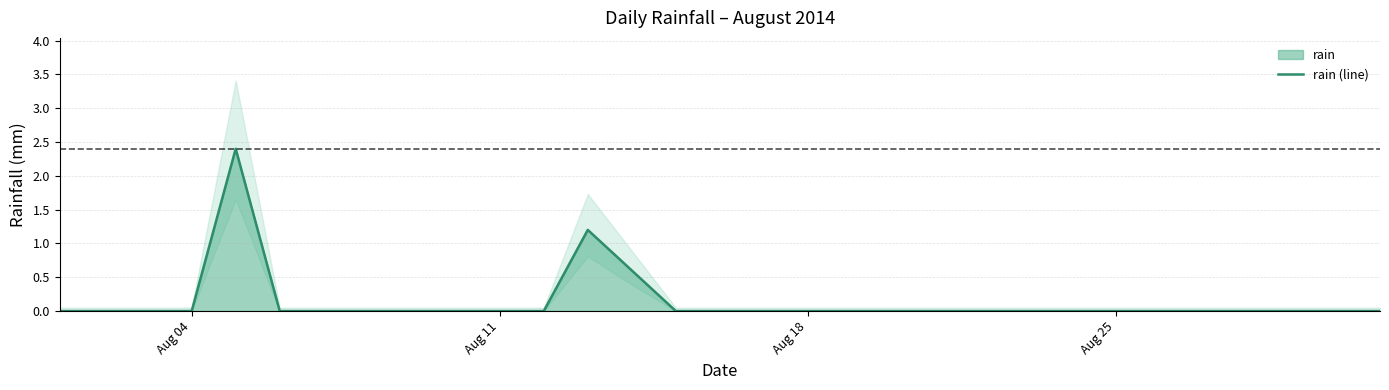

What is the maximum value for rain (line)?

2.4